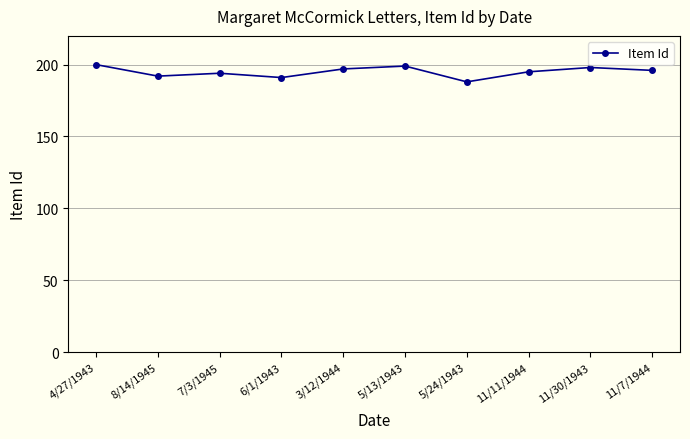

What is the ratio of the value at 3/12/1944 to the value at 7/3/1945?

1.0